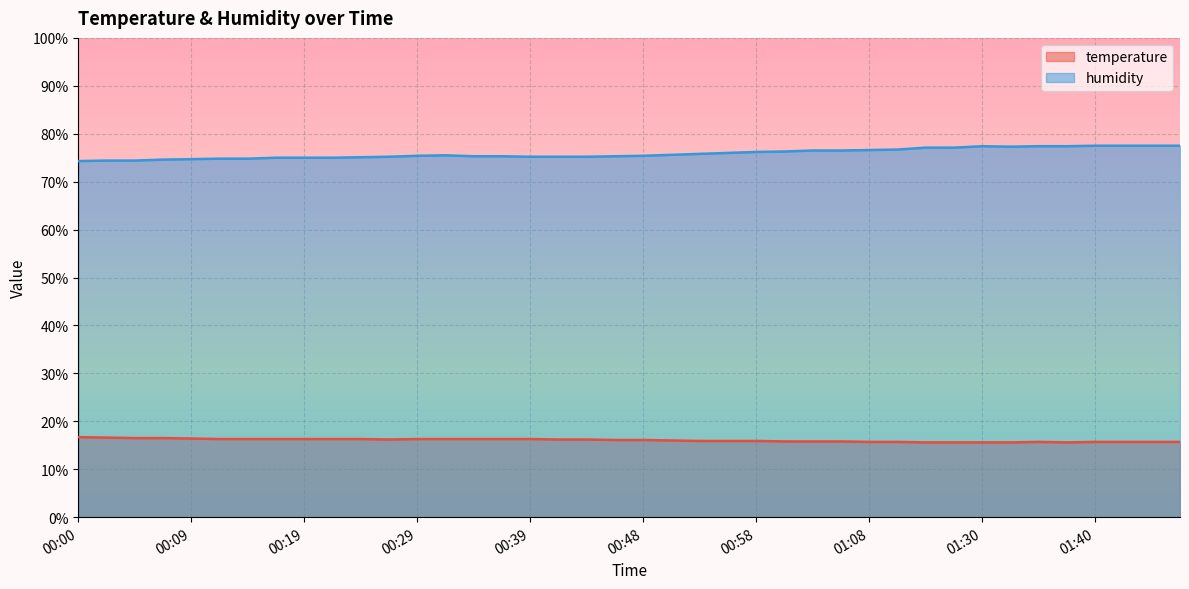

At which label does humidity reach its peak?

01:40